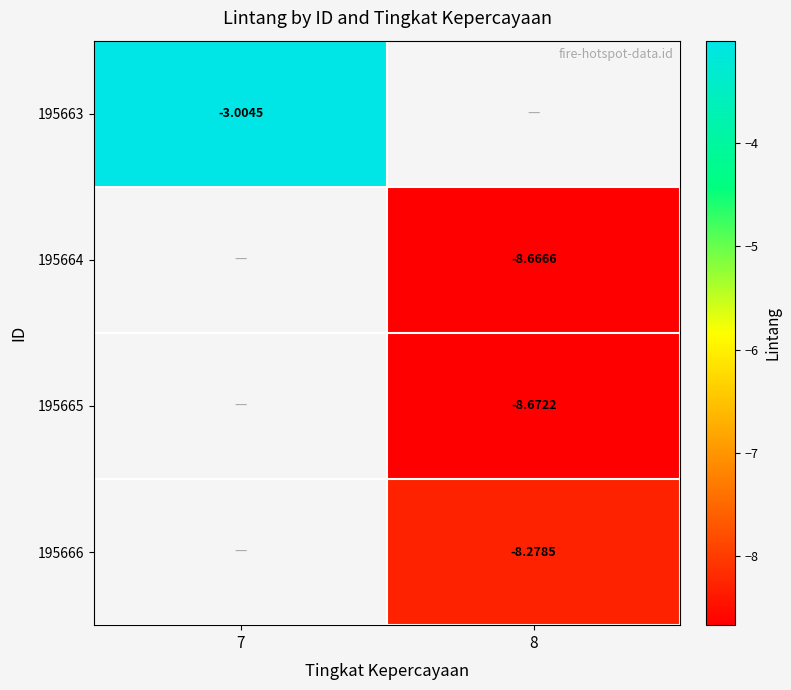

Is the value of 195665 at 8 greater than the value of 195663 at 7?

No